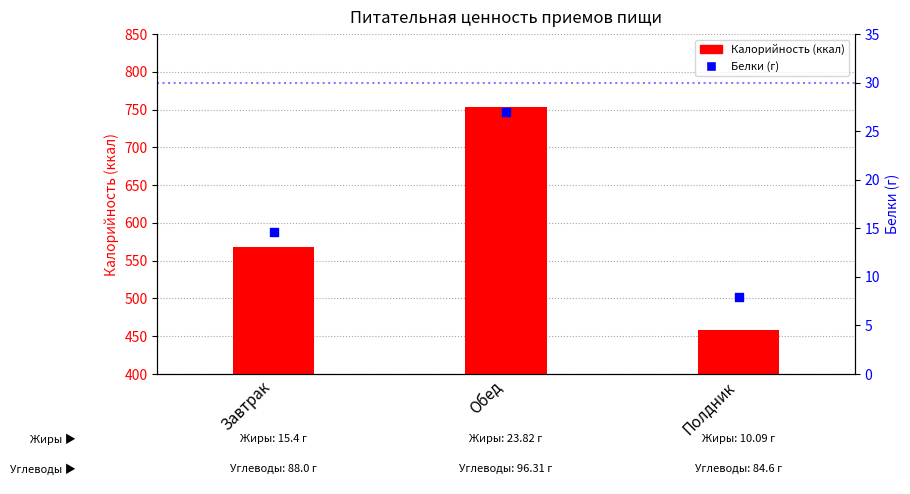

At how many categories does at least one series exceed 704?

1